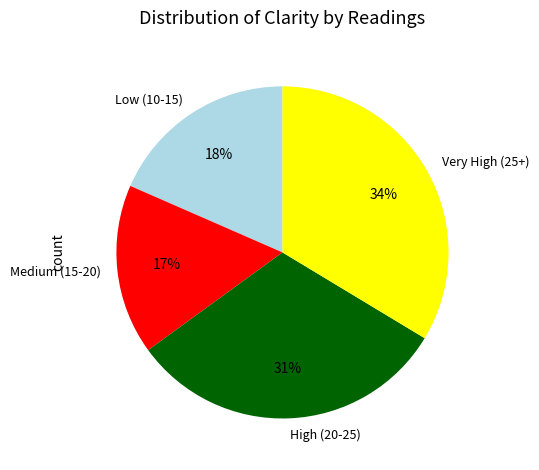

To the nearest percent, what percentage of the pie is Medium (15-20)?

17%